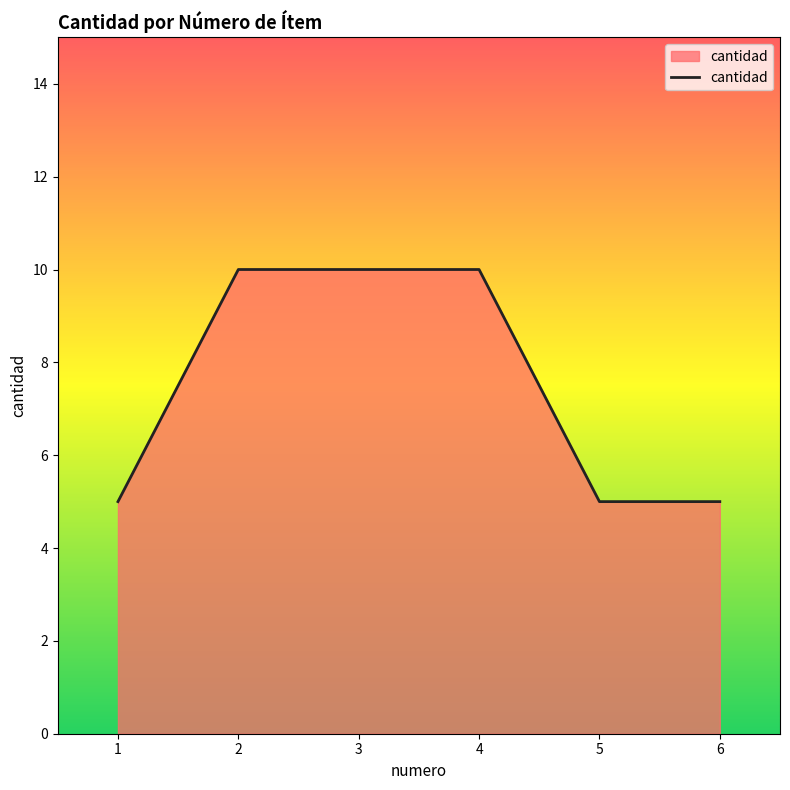

Read the value at 2.

10